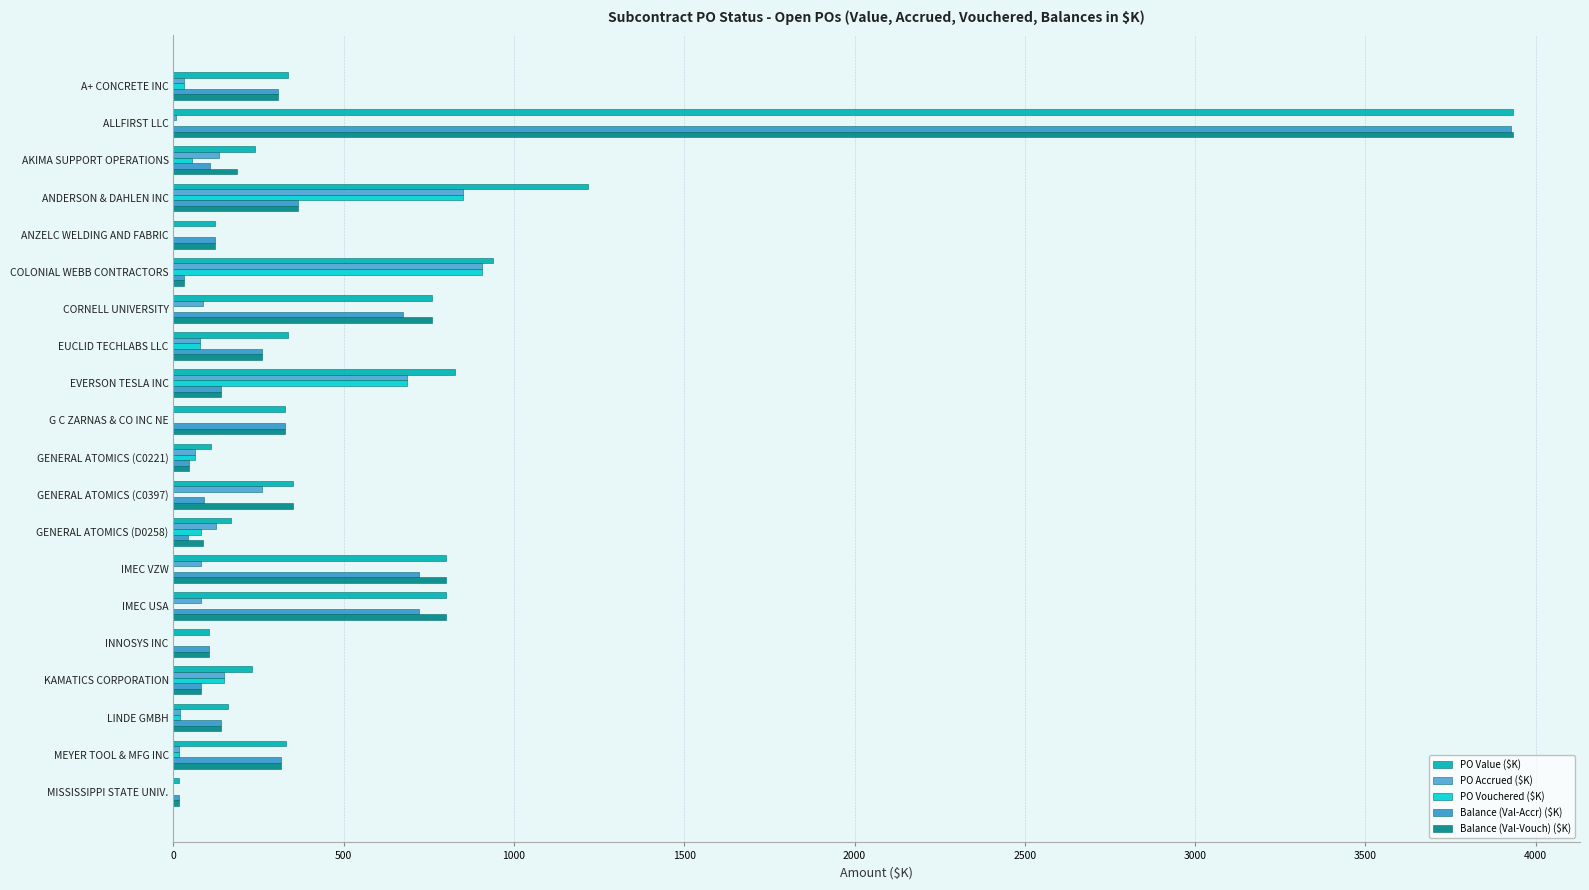

Count the number of data series in this chart.

5